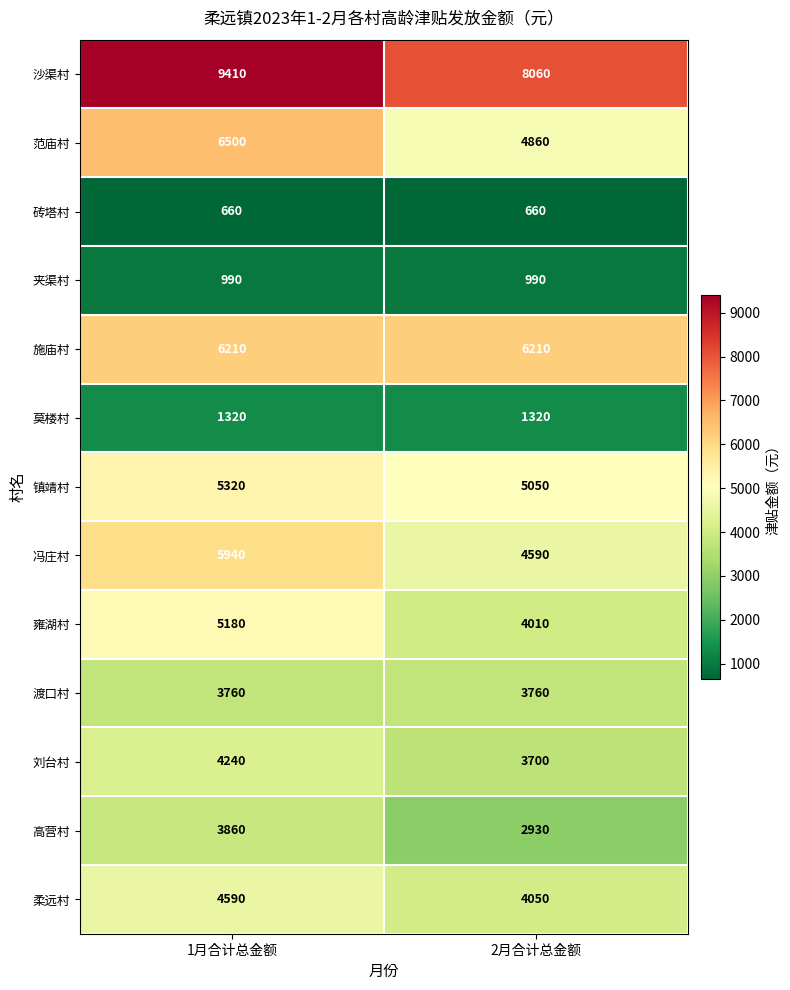

Reading left to right, what are all the values shown in this chart?

沙渠村: 1月合计总金额=9410	2月合计总金额=8060
范庙村: 1月合计总金额=6500	2月合计总金额=4860
砖塔村: 1月合计总金额=660	2月合计总金额=660
夹渠村: 1月合计总金额=990	2月合计总金额=990
施庙村: 1月合计总金额=6210	2月合计总金额=6210
莫楼村: 1月合计总金额=1320	2月合计总金额=1320
镇靖村: 1月合计总金额=5320	2月合计总金额=5050
冯庄村: 1月合计总金额=5940	2月合计总金额=4590
雍湖村: 1月合计总金额=5180	2月合计总金额=4010
渡口村: 1月合计总金额=3760	2月合计总金额=3760
刘台村: 1月合计总金额=4240	2月合计总金额=3700
高营村: 1月合计总金额=3860	2月合计总金额=2930
柔远村: 1月合计总金额=4590	2月合计总金额=4050